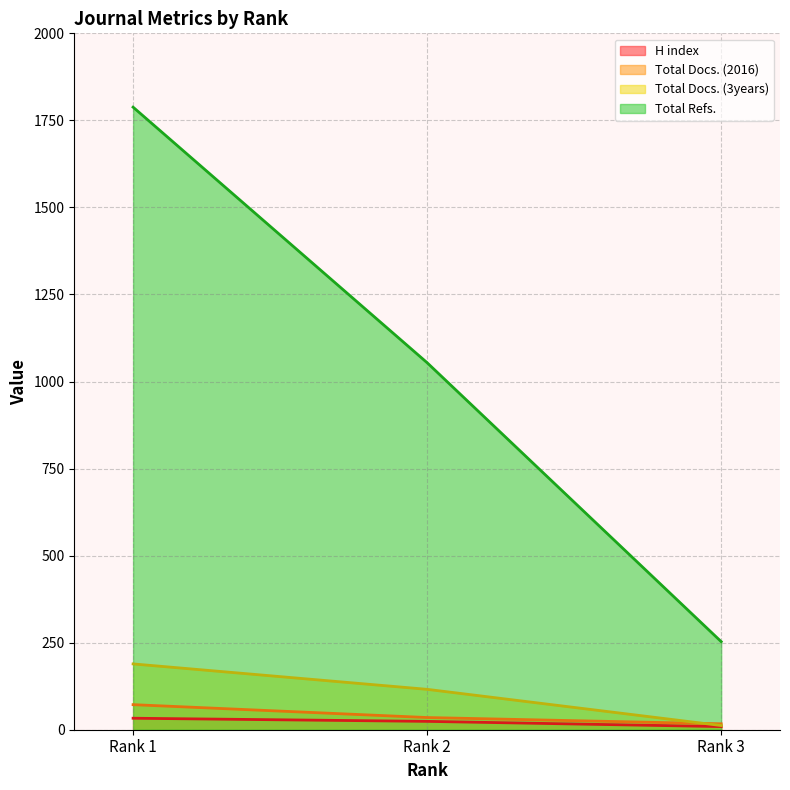

What is the maximum value for Total Docs. (3years)?

189